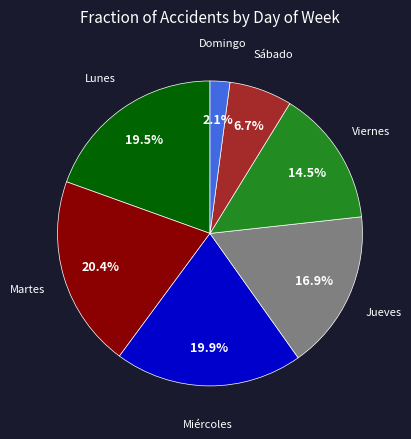

Does any single category account for the majority?

No